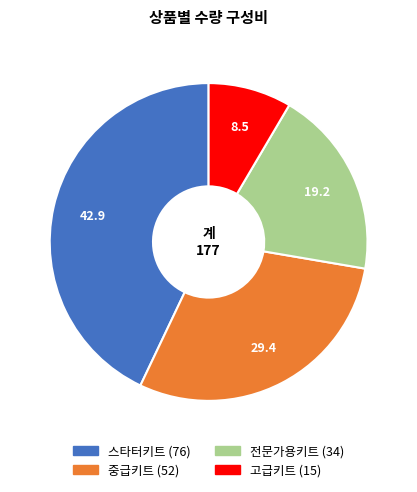

Which slice is the smallest?

고급키트